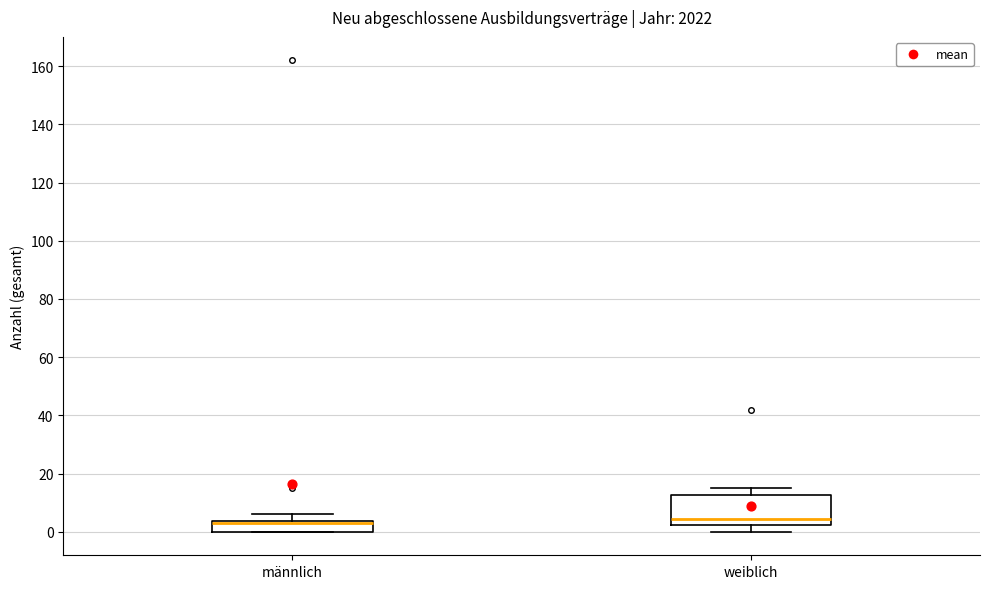

Reading left to right, transcribe this box plot: for each box, give where its median line is, the range the box spans, and where its two whiskers end, as read against the y-axis. The values are not printed on the chart, so give them approximately, as read against the axis.

männlich: median 4 (just below the box's upper edge), box 0 to 4, whiskers 0 to 6
weiblich: median 4, box 2 to 12, whiskers 0 to 16